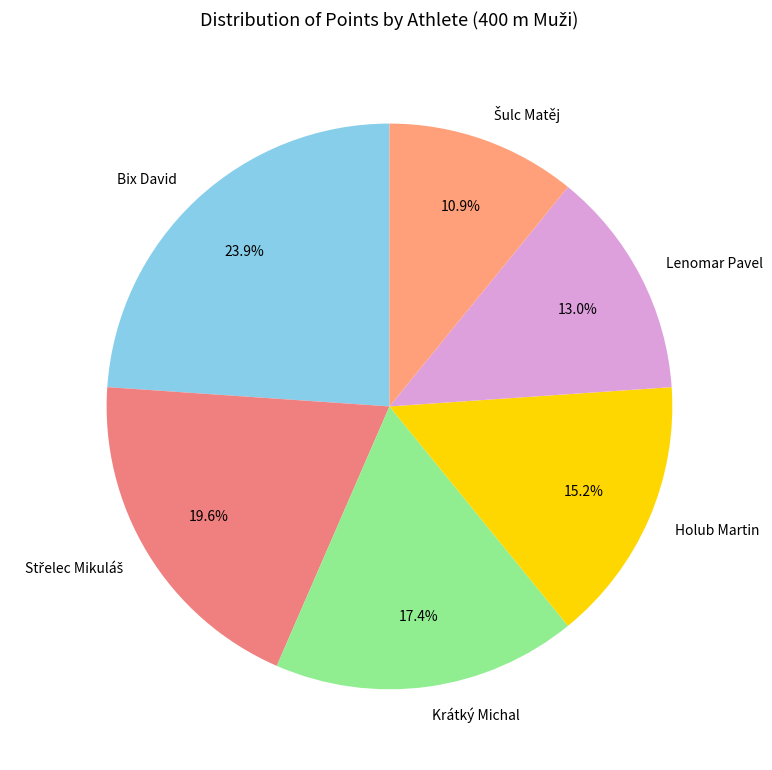

Which slice is the largest?

Bix David